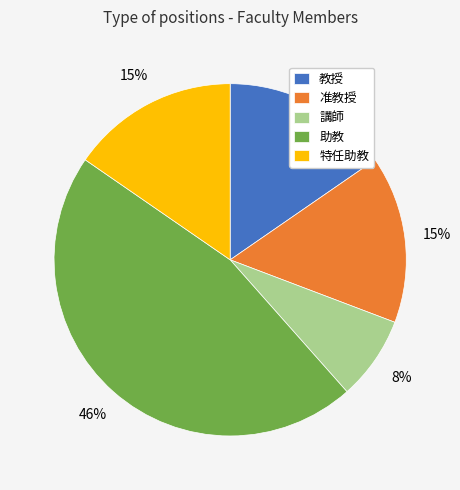

Is the sum of 講師 and 准教授 greater than half?

No